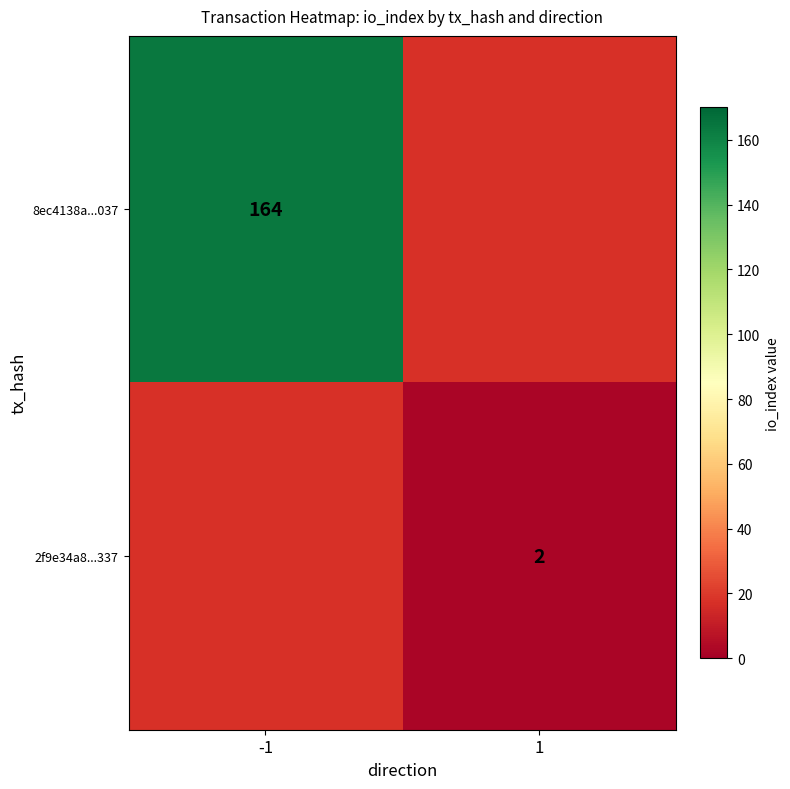

Is it true that 2f9e34a8...337 equals 1 at 1?

False